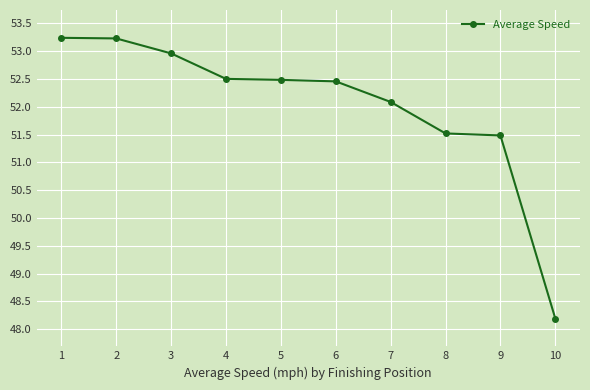

What is the change in value from 1 to 8?

-1.7